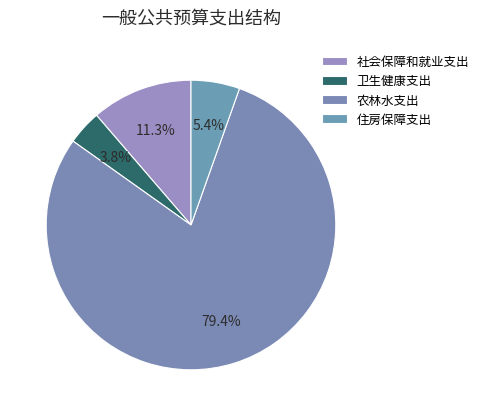

How many segments does this pie chart have?

4